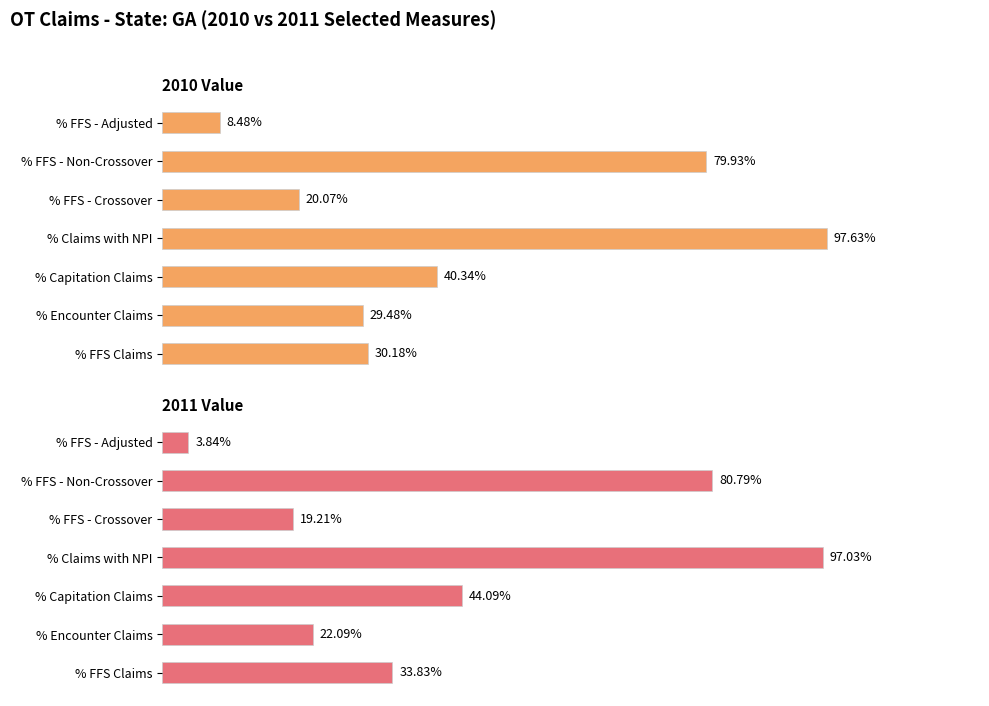

The 2010 Value series shows 40.3 at % Capitation Claims. True or false?

True